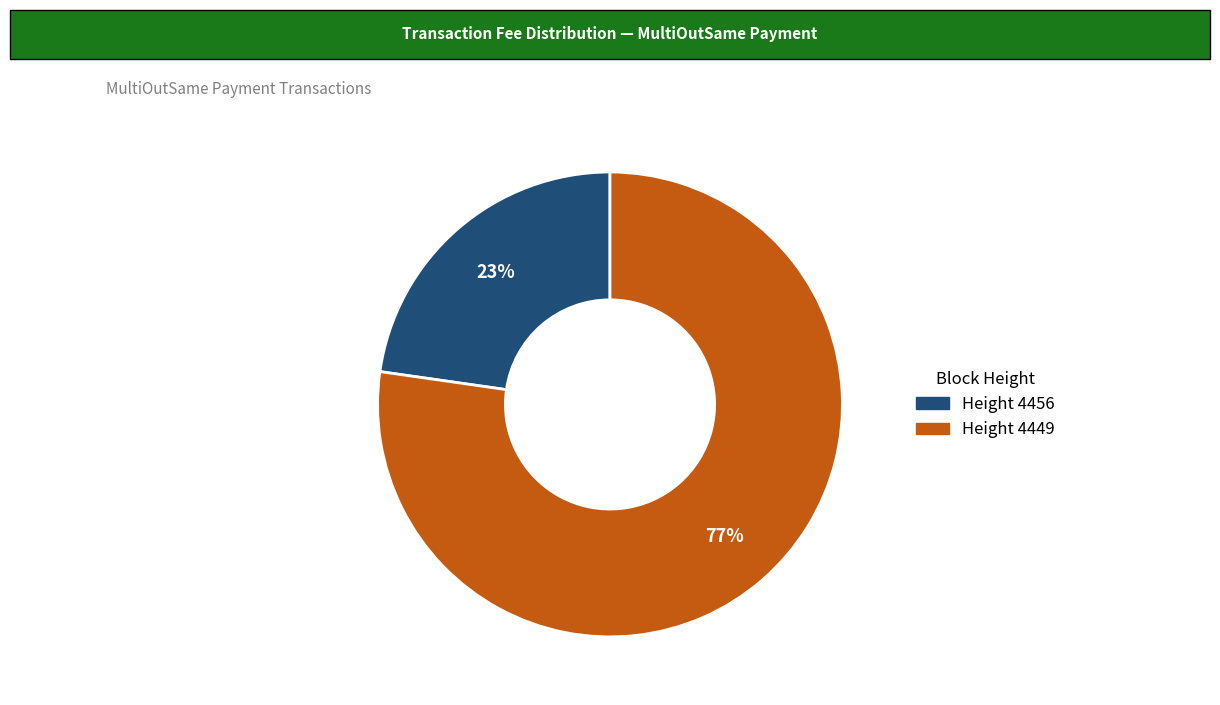

Is there any slice that represents more than half of the pie?

Yes